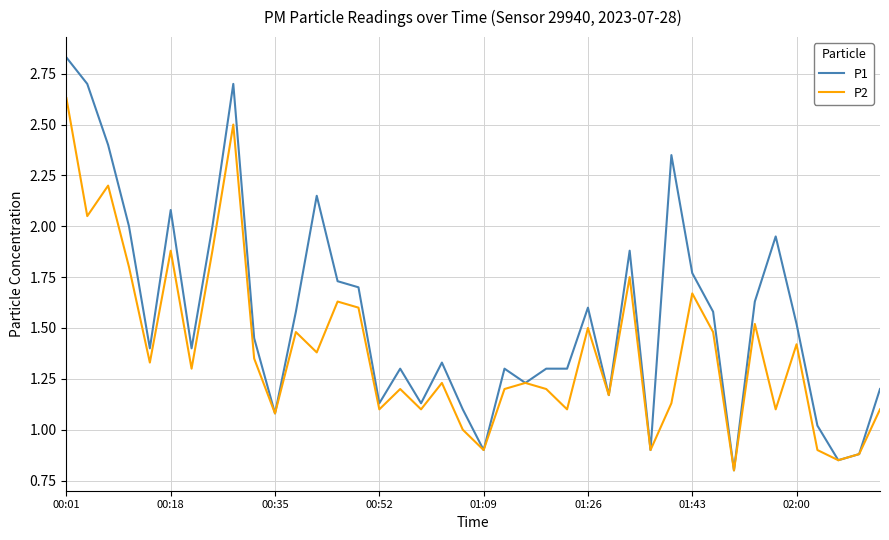

List the series in order of their peak value, lowest first.

P2, P1